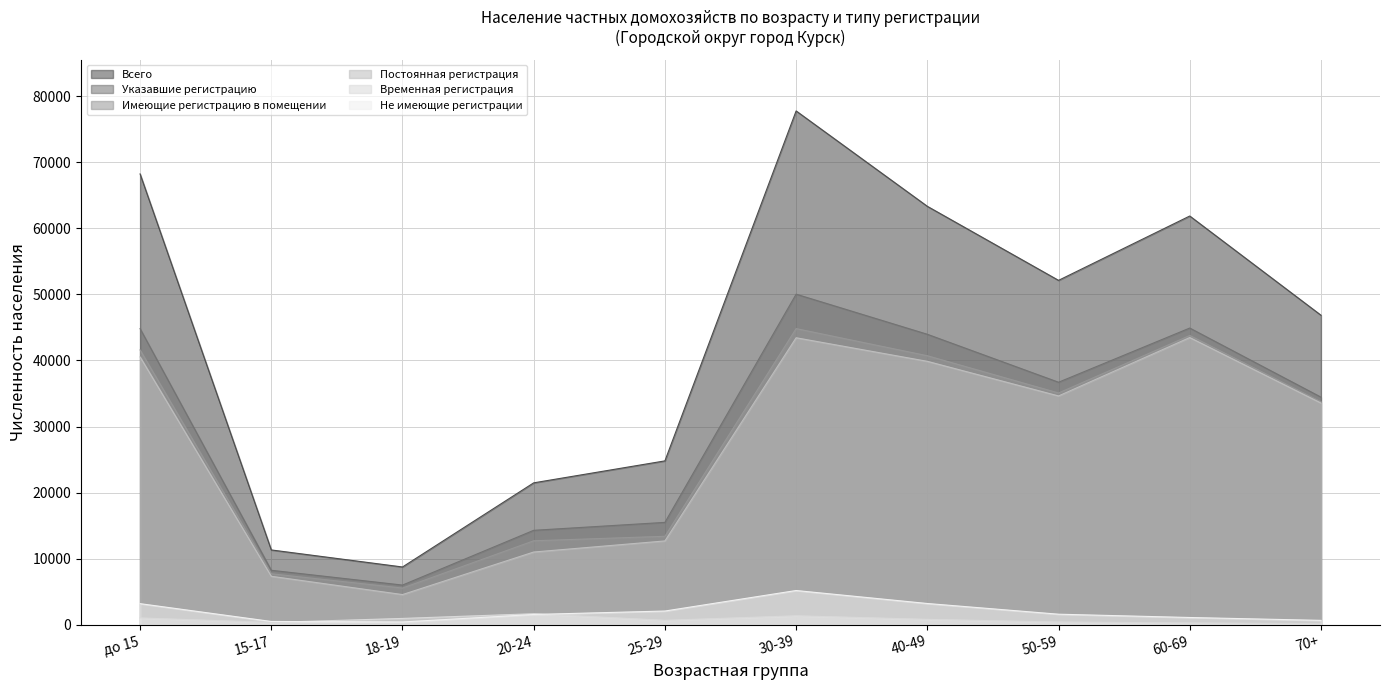

Reading left to right, list all the values displayed in this chart.

Всего: 68215	11344	8766	21493	24814	77743	63317	52118	61850	46846
Указавшие регистрацию: 44816	8268	6030	14313	15513	50028	43963	36709	44906	34455
Имеющие регистрацию в помещении: 41596	7742	5580	12729	13409	44821	40719	35084	43779	33763
Постоянная регистрация: 40534	7360	4594	11030	12708	43436	39872	34637	43468	33563
Временная регистрация: 1062	382	986	1699	701	1385	847	447	311	200
Не имеющие регистрации: 3220	526	450	1584	2104	5207	3244	1625	1127	692